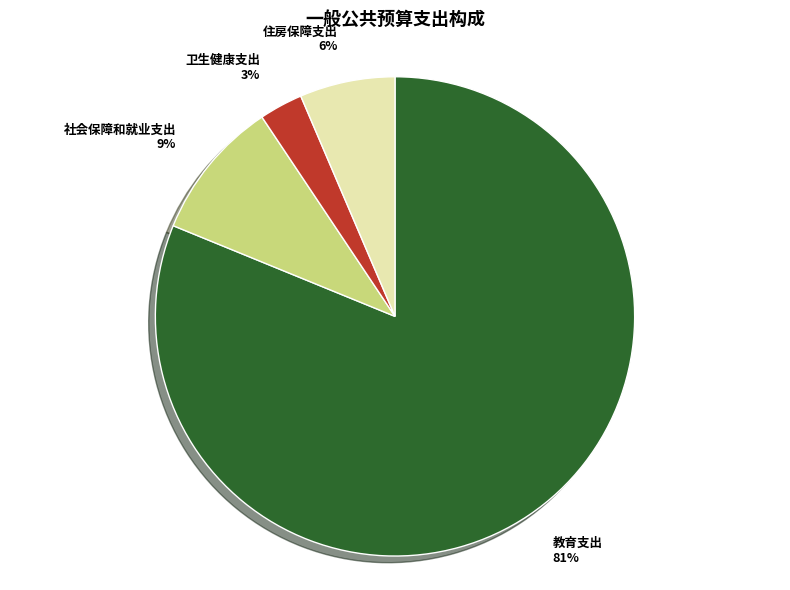

What percentage is the 社会保障和就业支出 slice, to the nearest percent?

9%